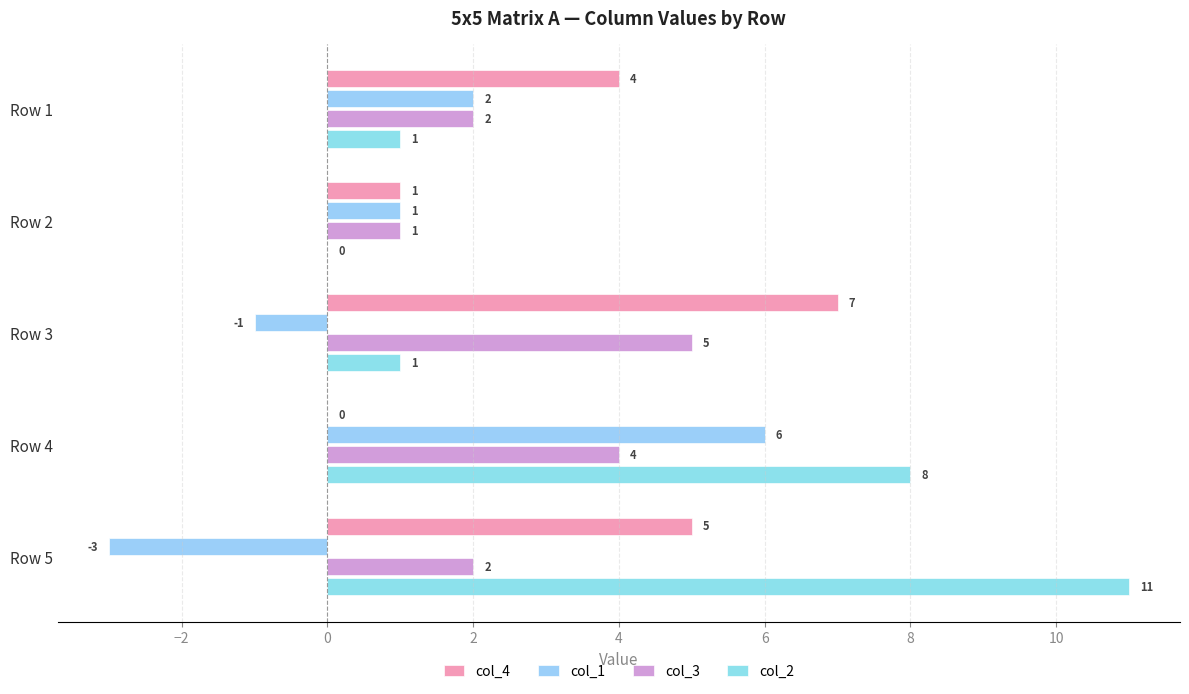

Reading left to right, list all the values displayed in this chart.

col_4: 4	1	7	0	5
col_1: 2	1	-1	6	-3
col_3: 2	1	5	4	2
col_2: 1	0	1	8	11